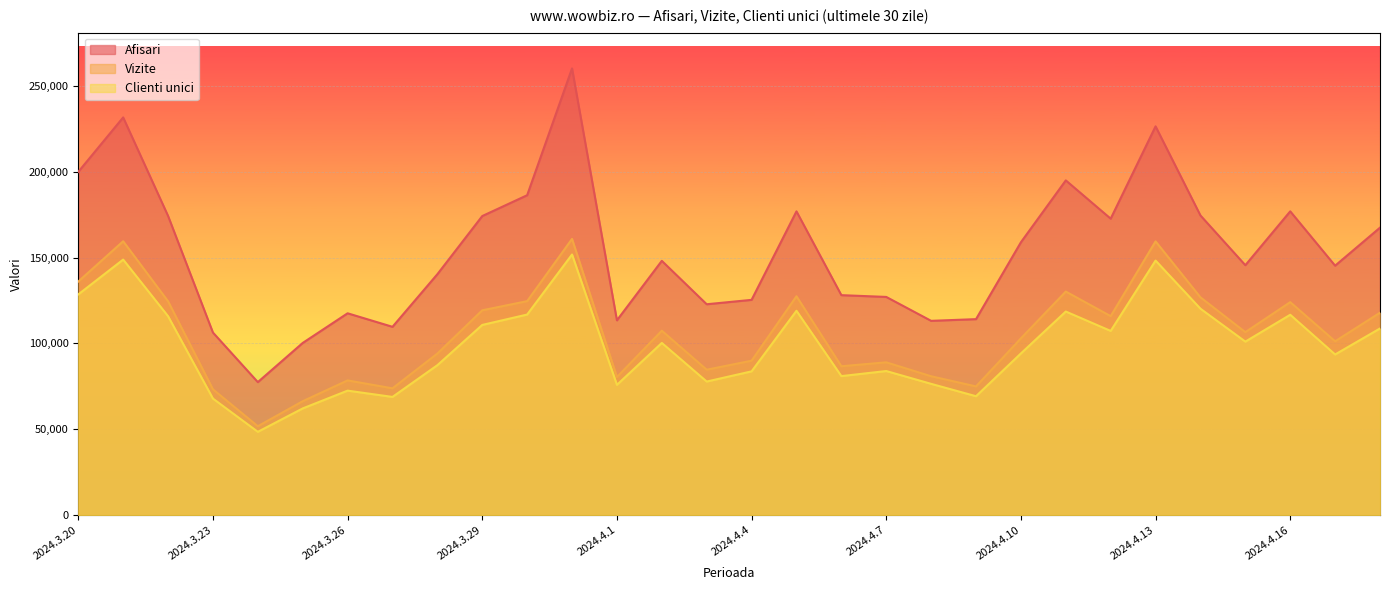

What is the difference between the highest and lowest values at 2024.4.7?

43187